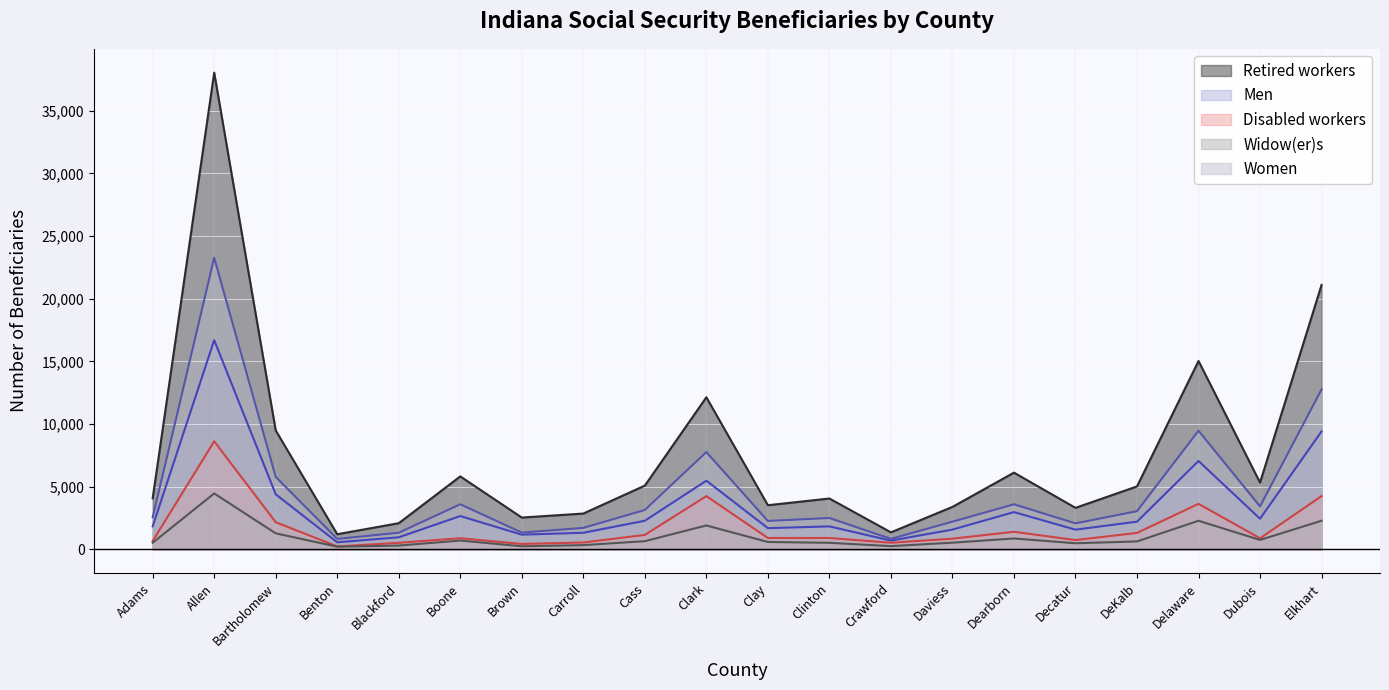

What is the difference between the Men values at Benton and Elkhart?

8850